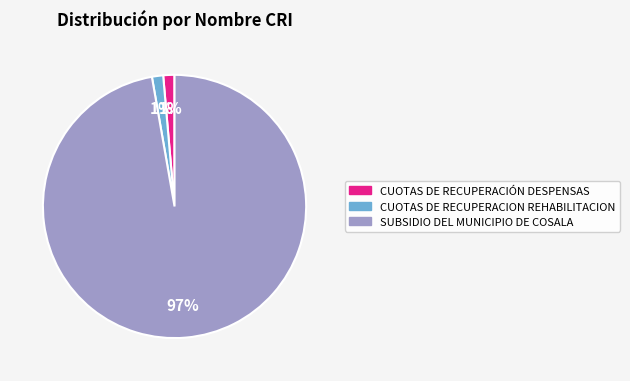

What is the ratio of the value at CUOTAS DE RECUPERACION REHABILITACION to the value at CUOTAS DE RECUPERACIÓN DESPENSAS?

1.0